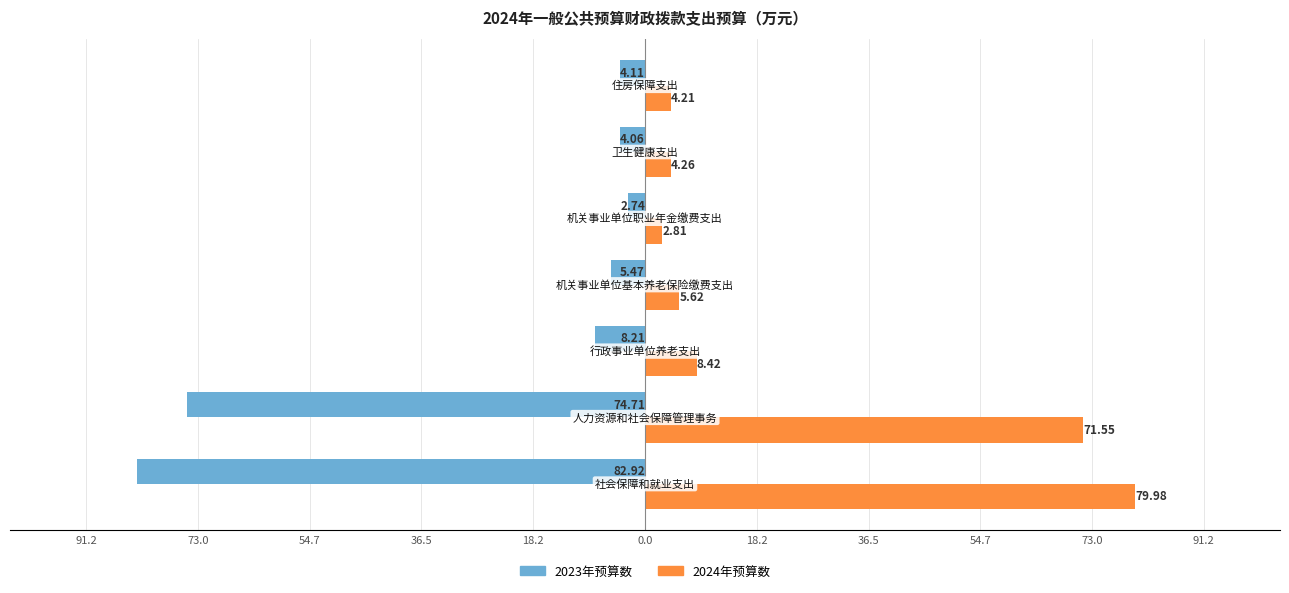

What is the difference between the maximum and minimum values in the 2023年预算数 series?

80.2